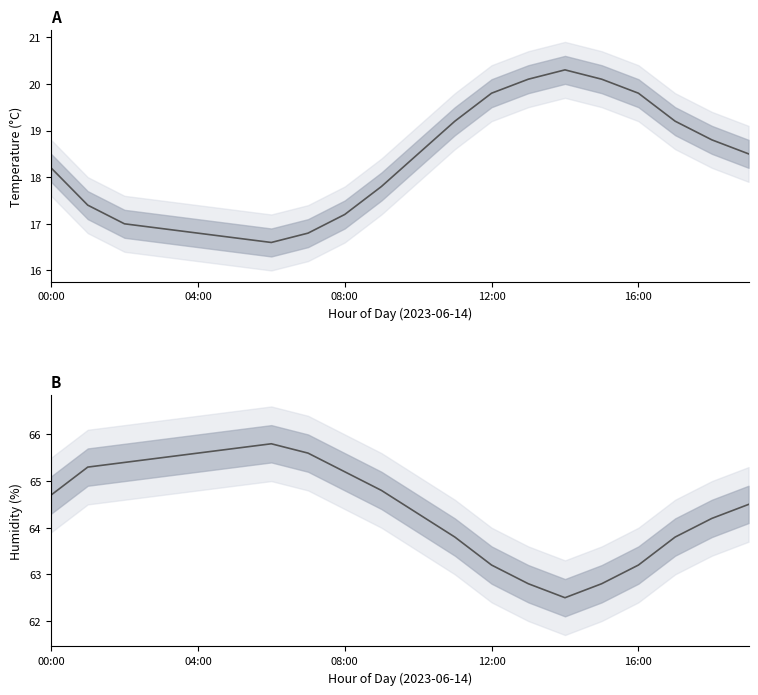

Rank the series by their average value, from lowest to highest.

temperature, humidity